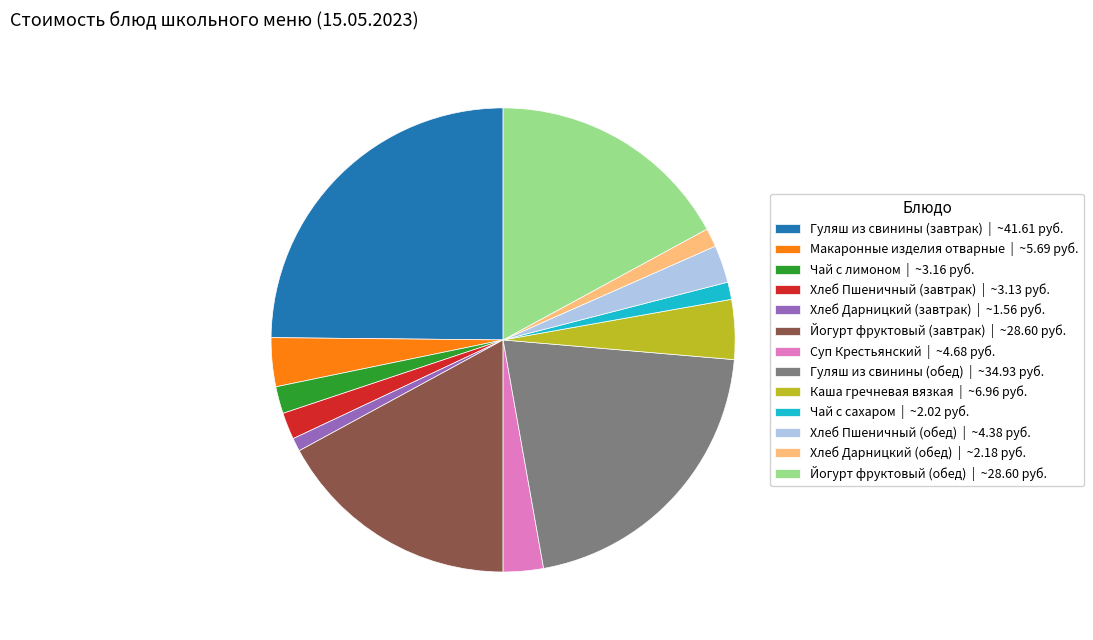

Combined, do Хлеб Пшеничный (обед) | ~4.38 руб. and Хлеб Дарницкий (завтрак) | ~1.56 руб. account for over 50%?

No